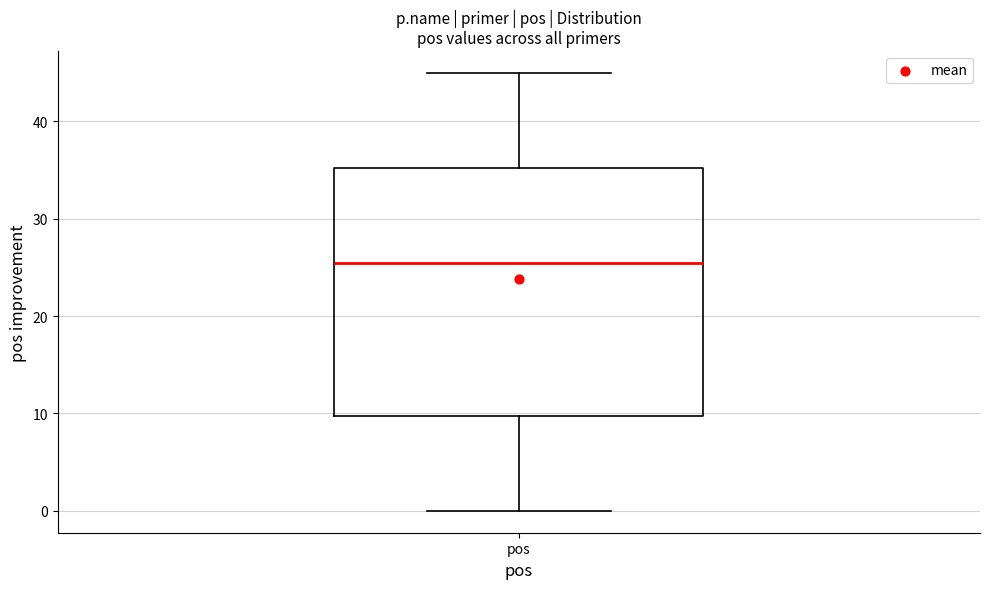

Where is the upper edge of the box for pos on the y-axis? The values are not printed on the chart, so give them approximately, as read against the axis.

35